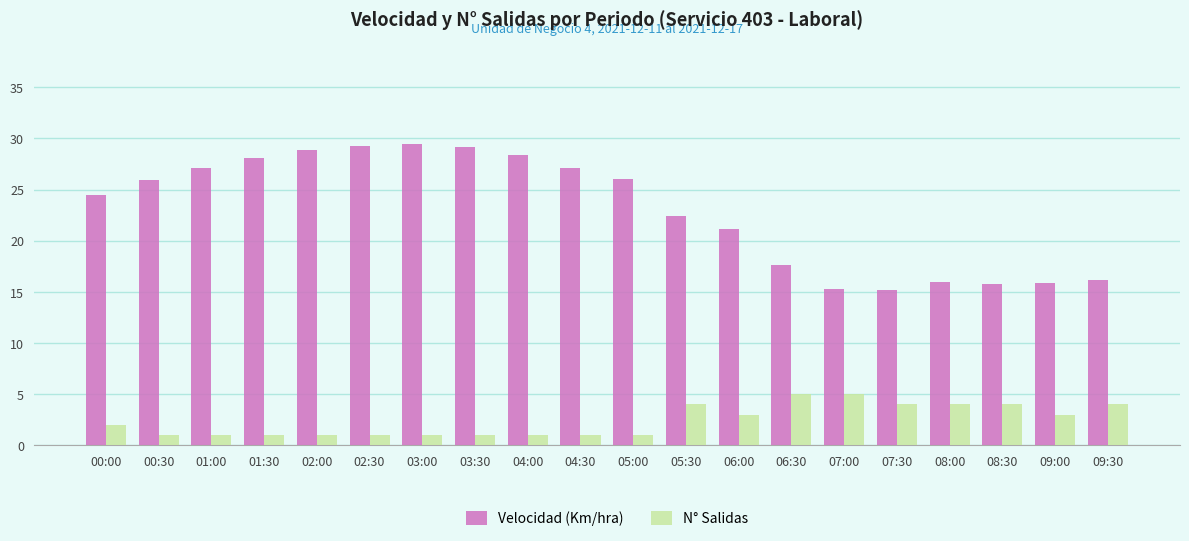

What is the difference between the maximum and minimum values in the N° Salidas series?

4.0